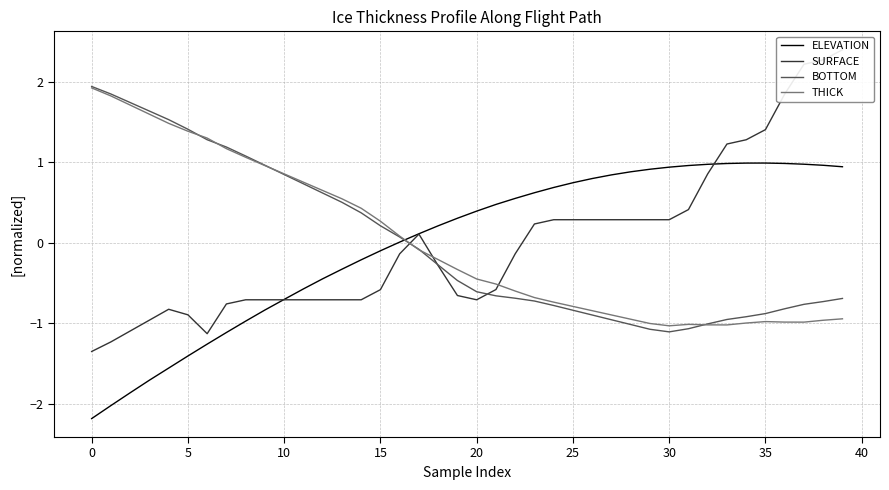

Where is the first local maximum for THICK?

31